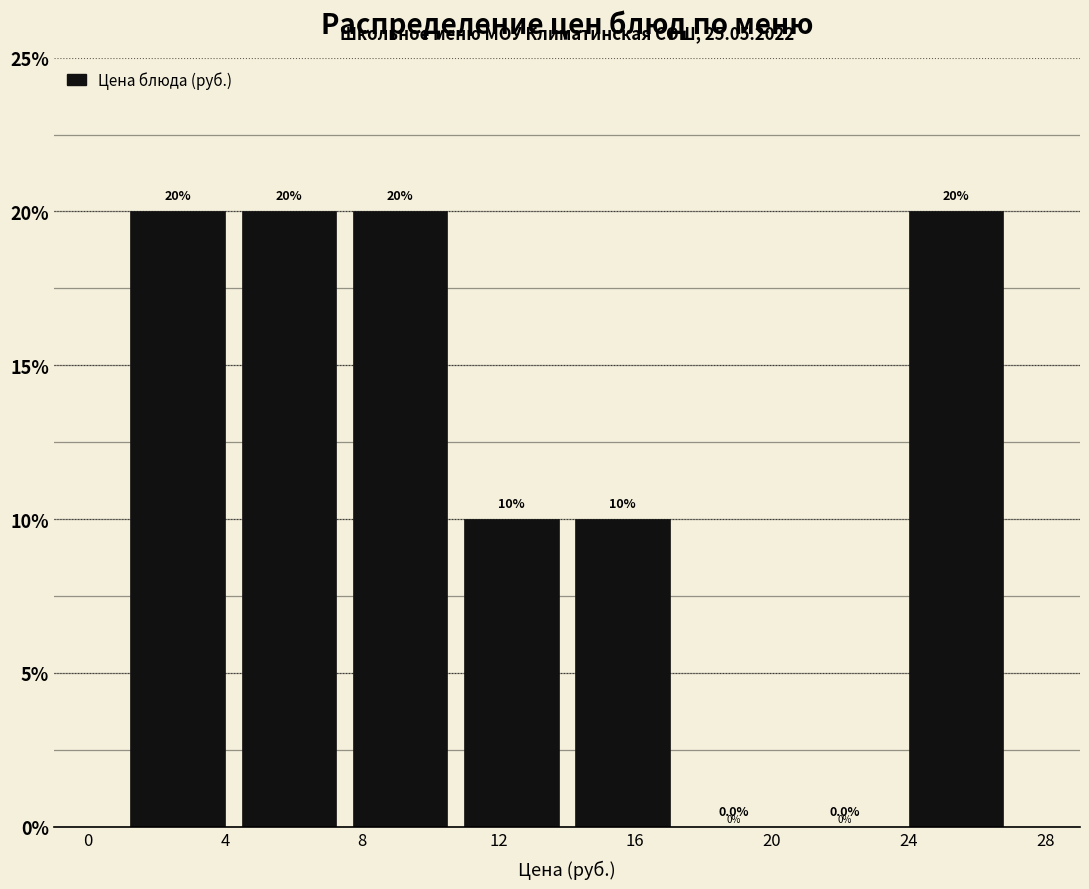

What is the height of the bar covering 10.75 to 14.00 on the x-axis? The bar edges are not printed on the chart, so give them approximately, as read against the axis.

10.0